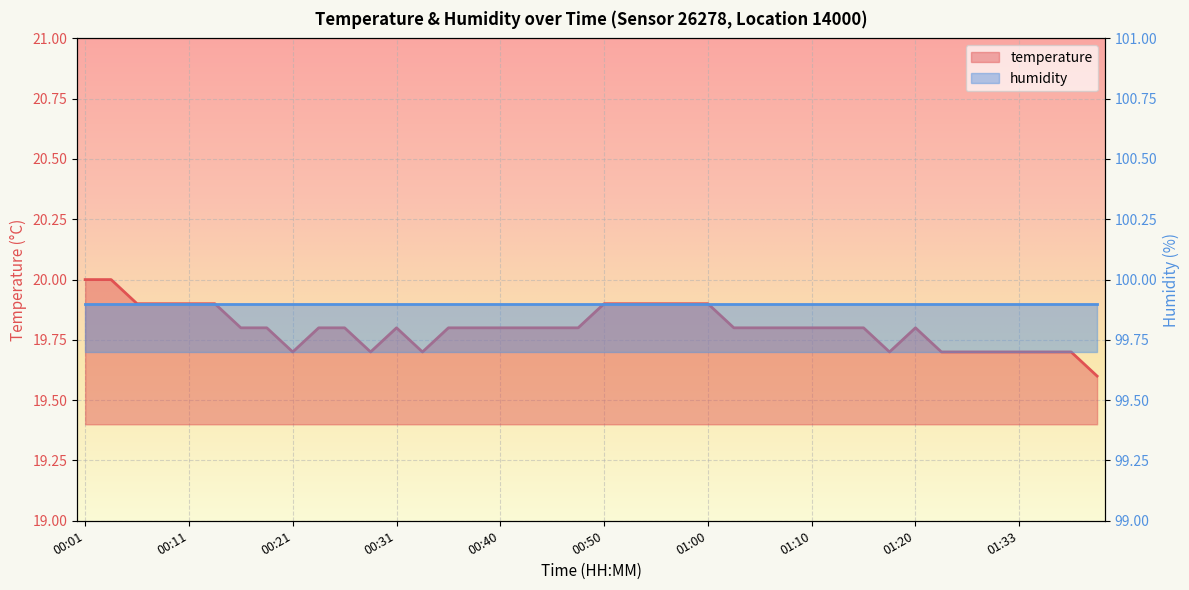

At which category does the chart reach its peak across all series?

00:01